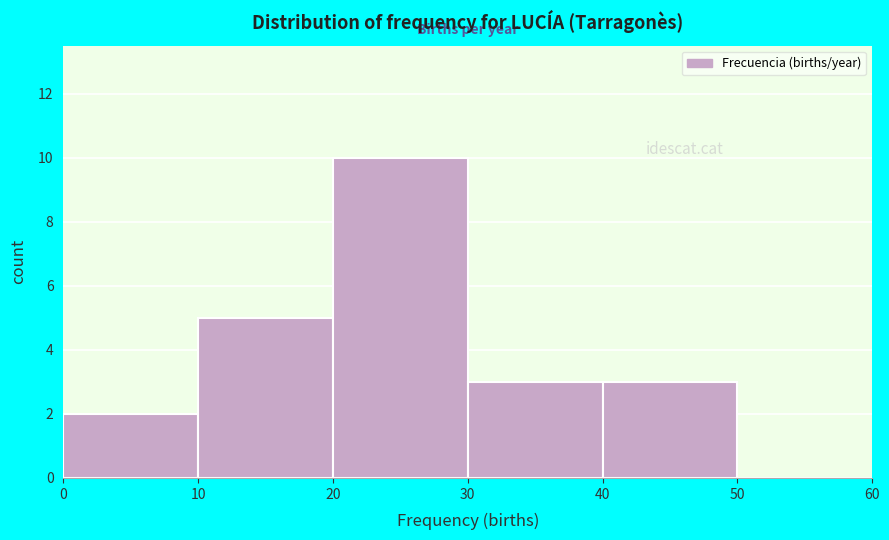

Reading left to right, list every bar in this chart as the range it spans on the x-axis followed by its height. The values are not printed on the chart, so give them approximately, as read against the axis.

0 to 10: 2
10 to 20: 5
20 to 30: 10
30 to 40: 3
40 to 50: 3
50 to 60: 0